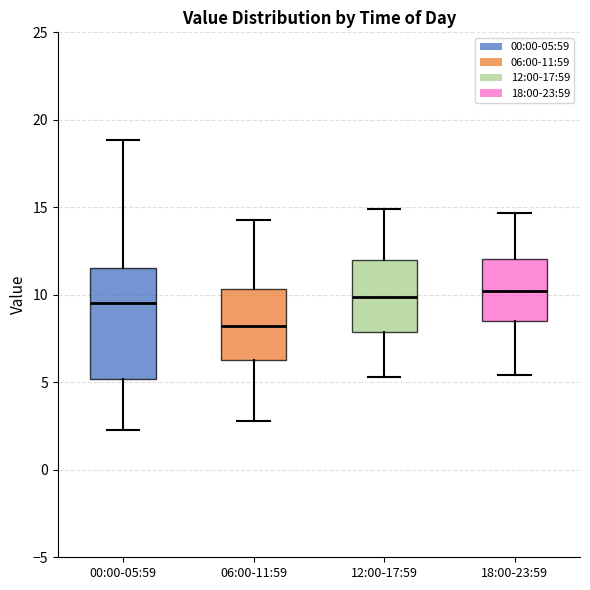

Which box is the tallest, from its lower edge to its upper edge?

00:00-05:59